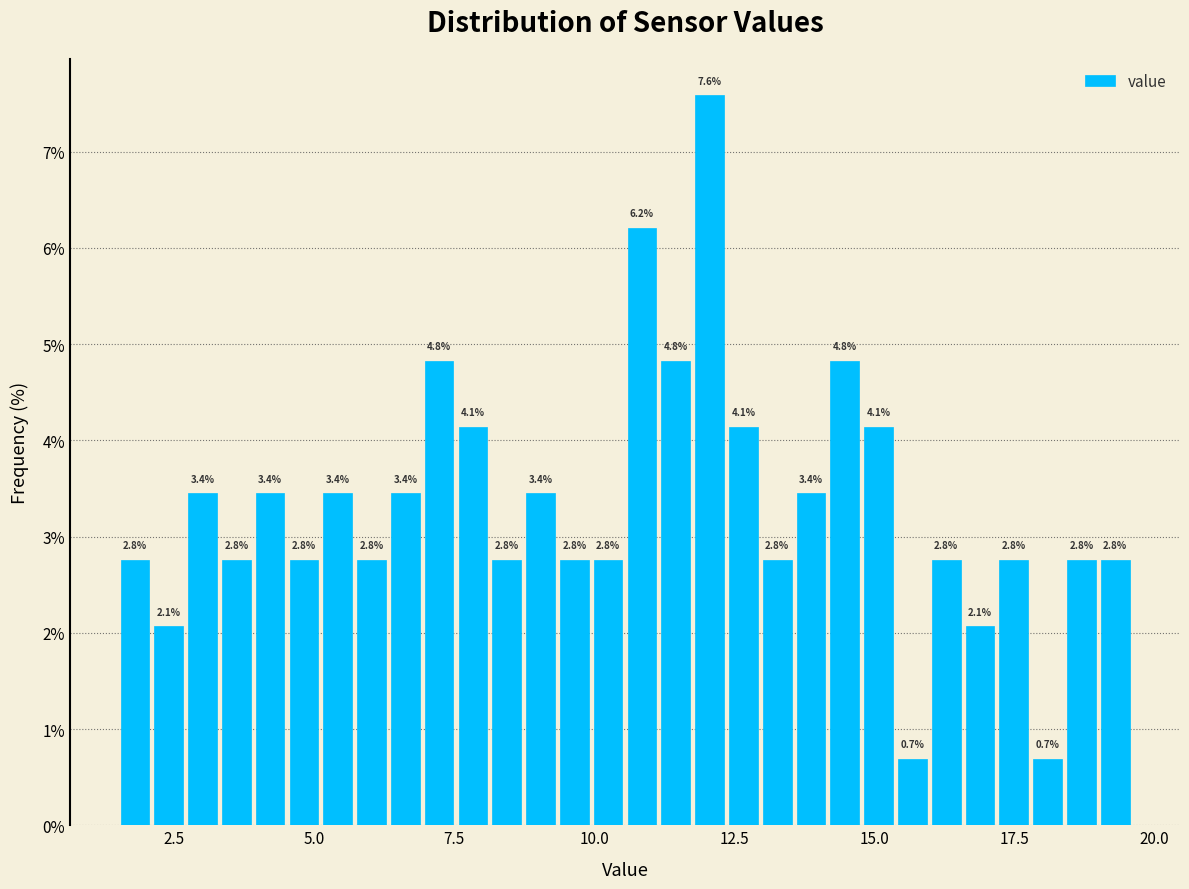

Read against the x-axis, roughly where is the centre of the tallest bar?

12.0